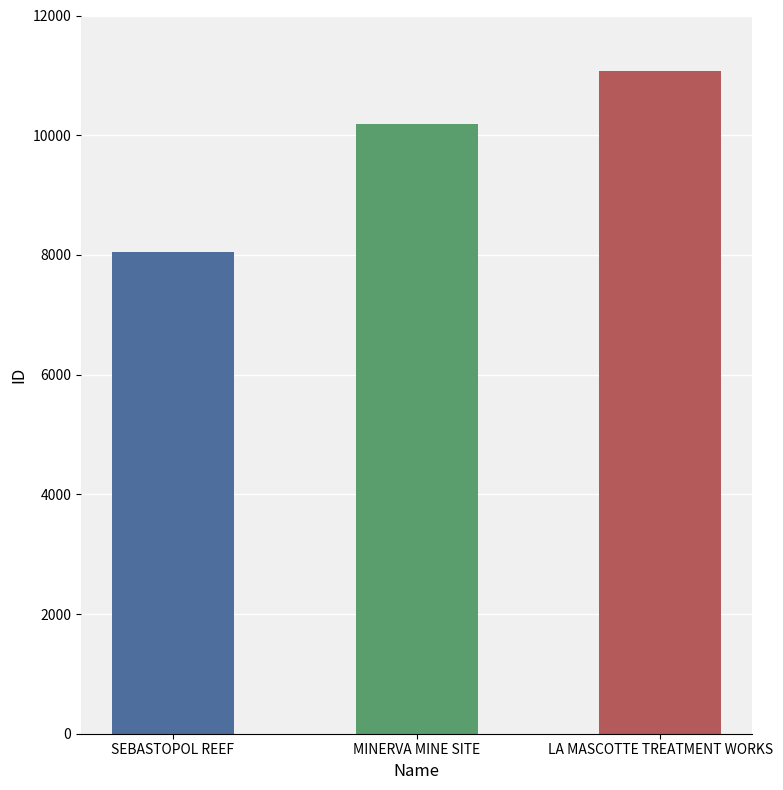

List the labels in order of value, largest first.

LA MASCOTTE TREATMENT WORKS, MINERVA MINE SITE, SEBASTOPOL REEF